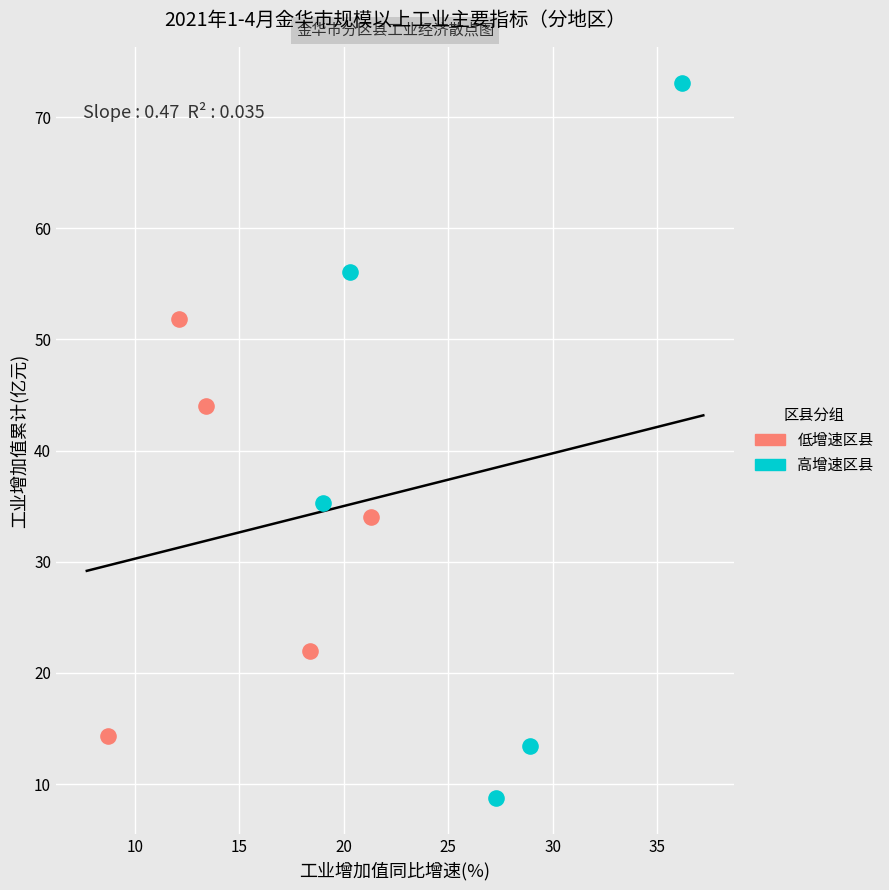

Which series contains the highest Y value?

高增速区县